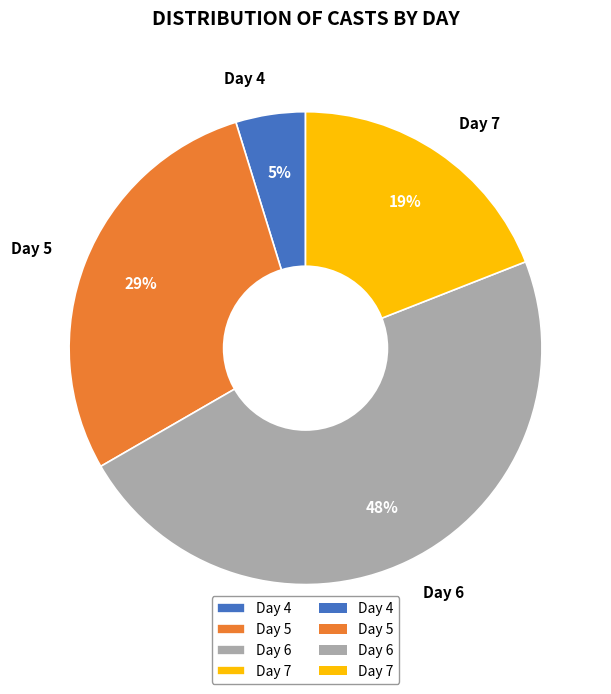

Does any single category account for the majority?

No